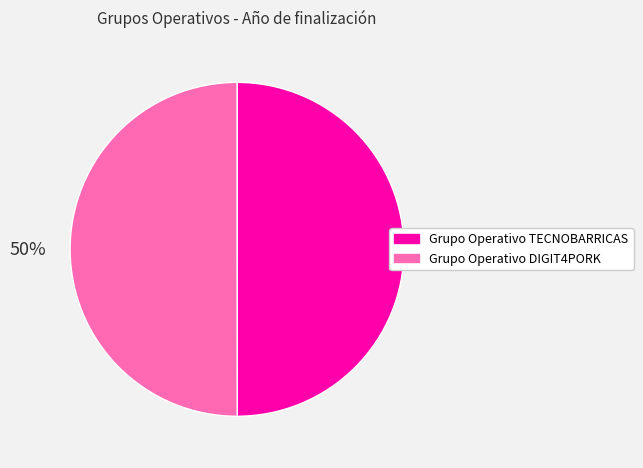

Approximately how many times larger is the value at Grupo Operativo TECNOBARRICAS compared to Grupo Operativo DIGIT4PORK?

1.0